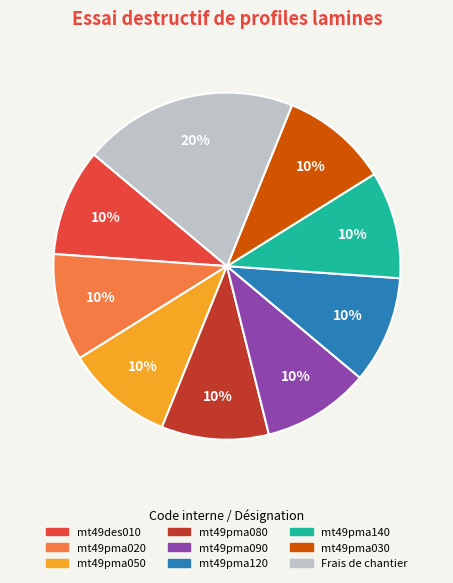

Which category has the biggest portion of the pie?

Frais de chantier